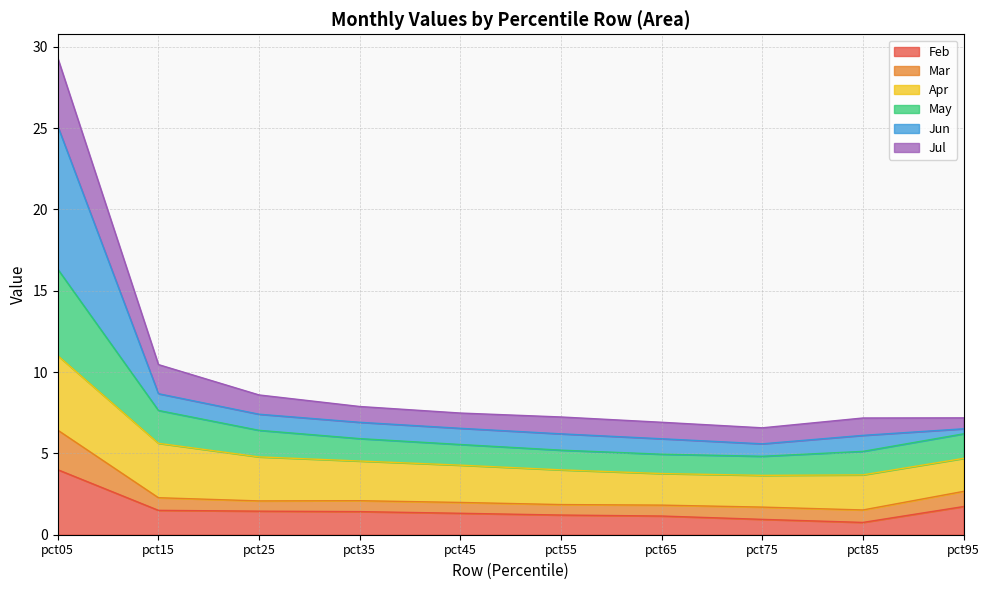

The value of May at pct95 is 3.4. True or false?

False